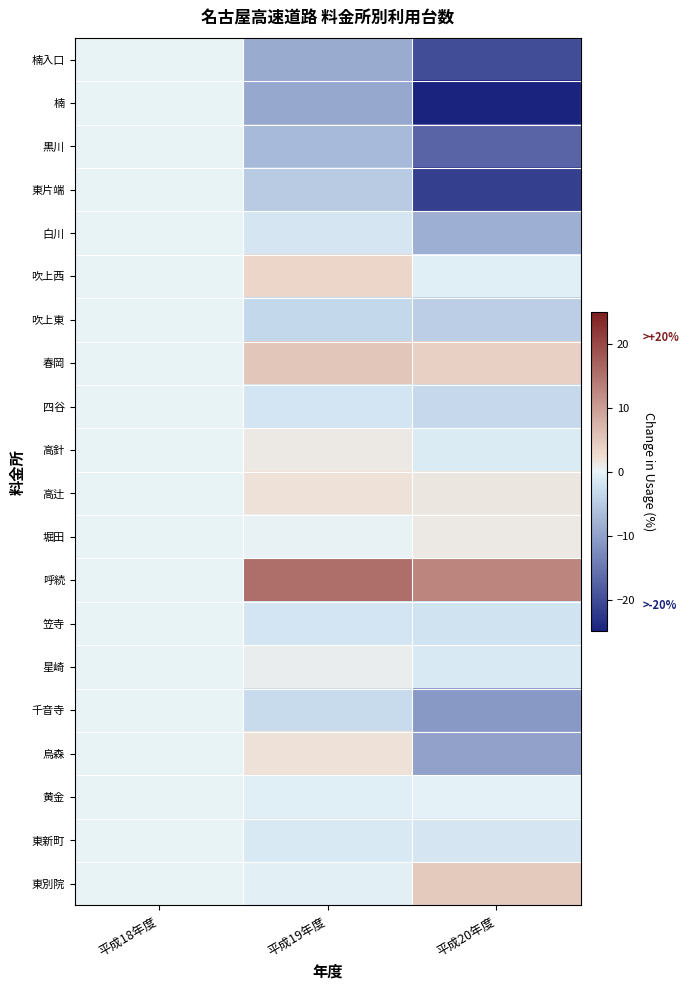

Where is 東片端 nearest to the value -10?

平成19年度